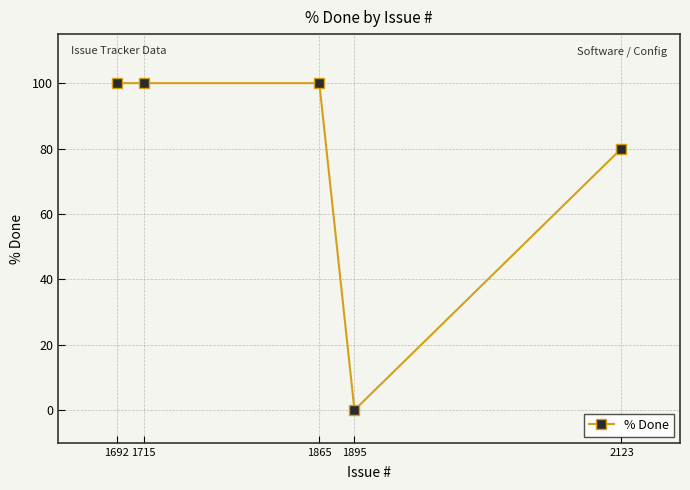

List the labels in order of value, smallest first.

1895, 2123, 1865, 1715, 1692